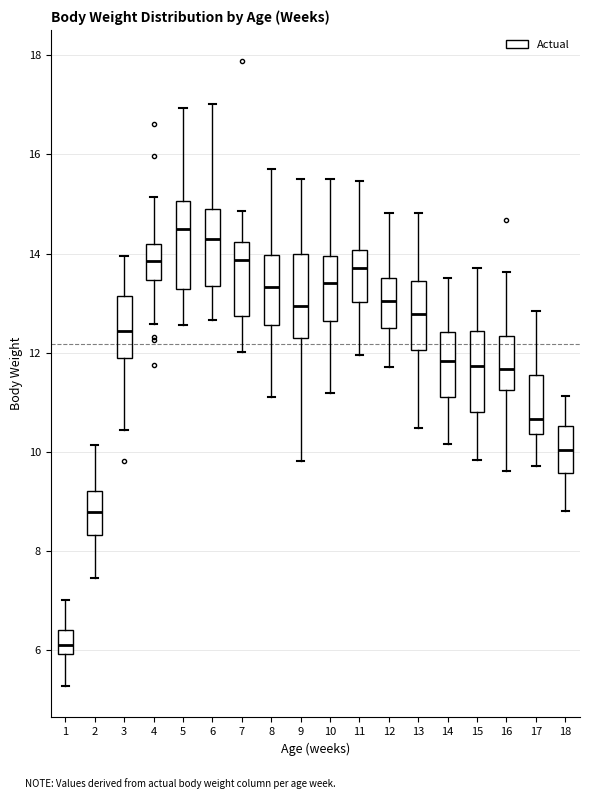

Where is the lower edge of the box at x = 18 on the y-axis? The values are not printed on the chart, so give them approximately, as read against the axis.

9.6